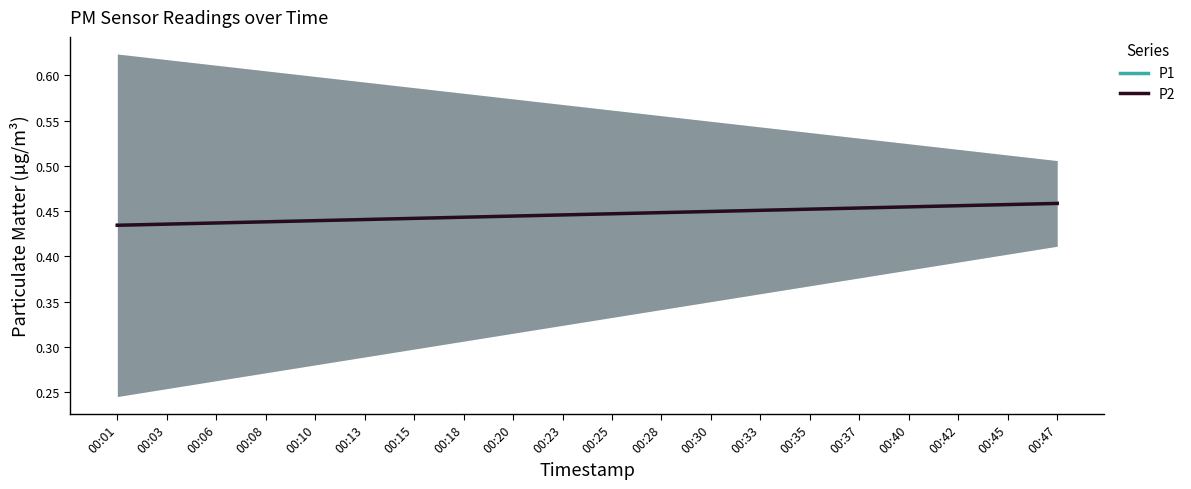

What is the total value across all series at 00:03?

0.9